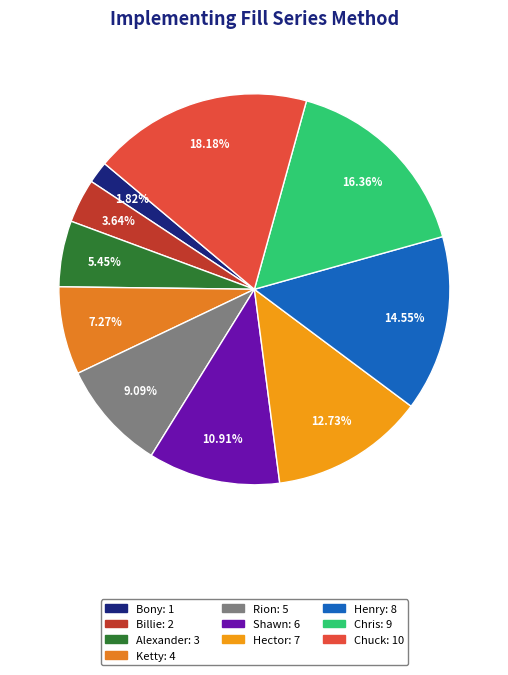

Is there a majority slice in this chart?

No